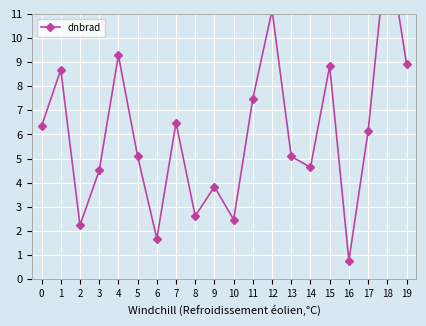

Where is the first local minimum?

2